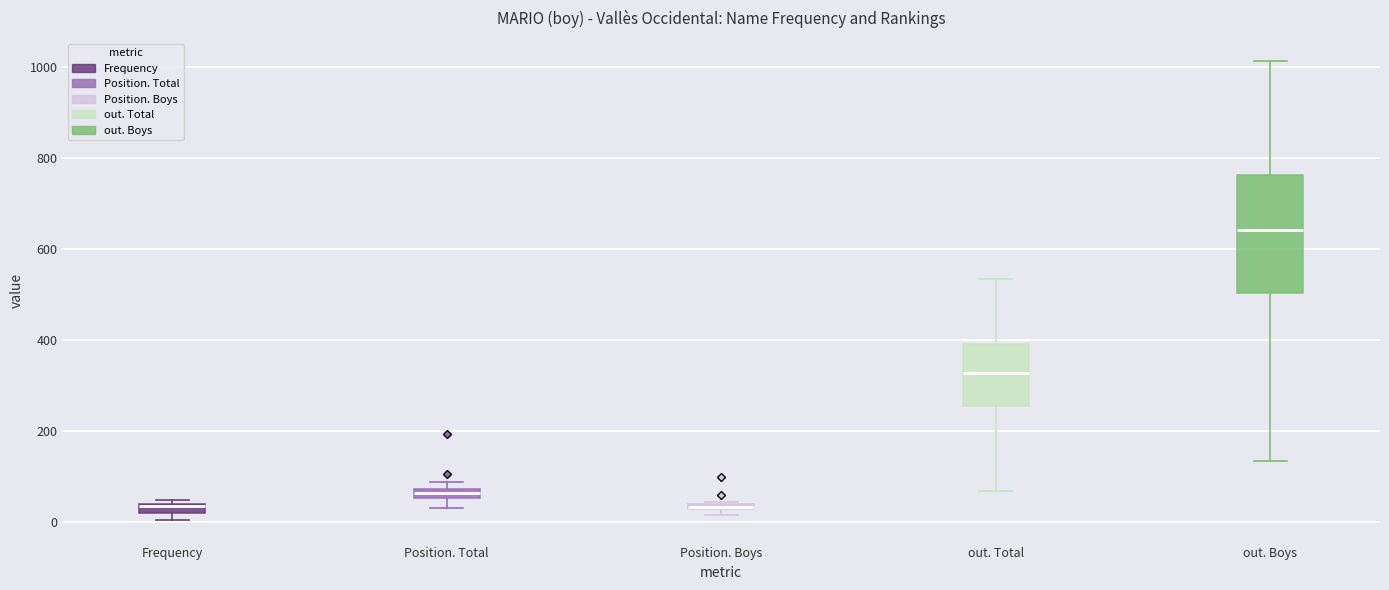

Where is the upper edge of the box for Position. Total on the y-axis? The values are not printed on the chart, so give them approximately, as read against the axis.

80